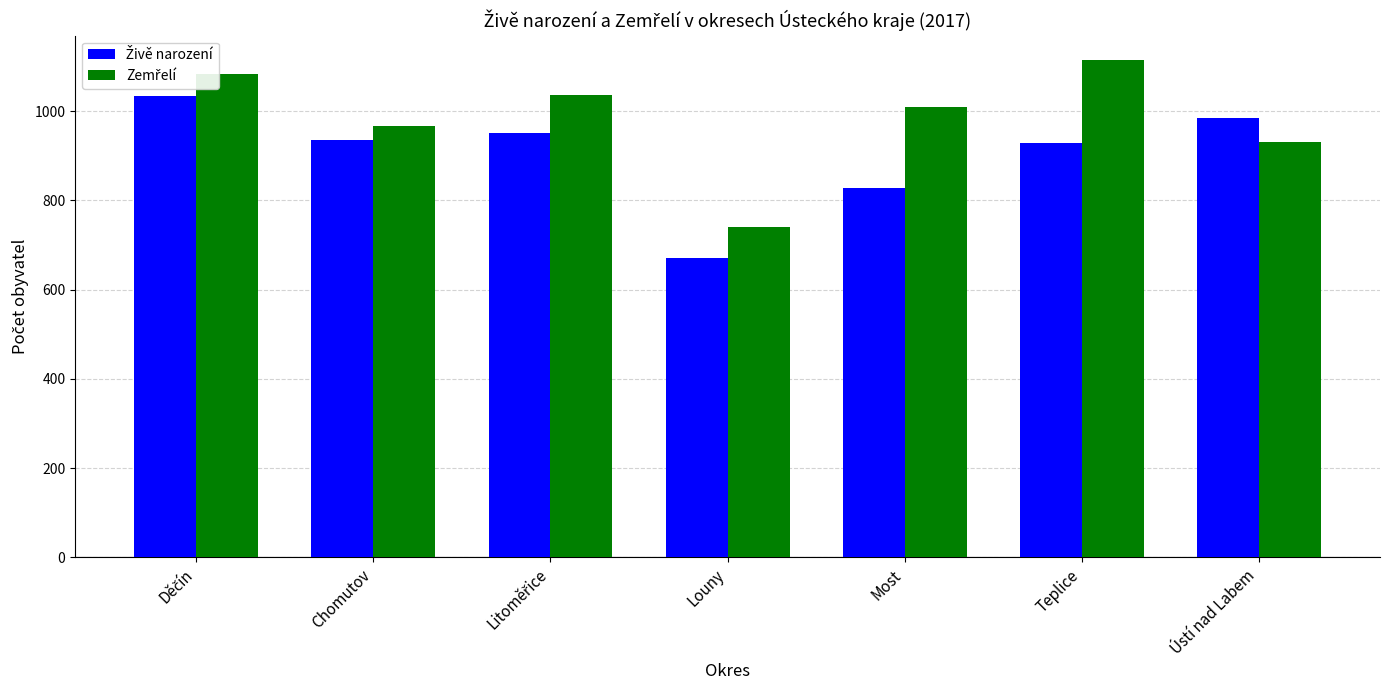

What is the spread (max minus min) of values at Teplice?

185